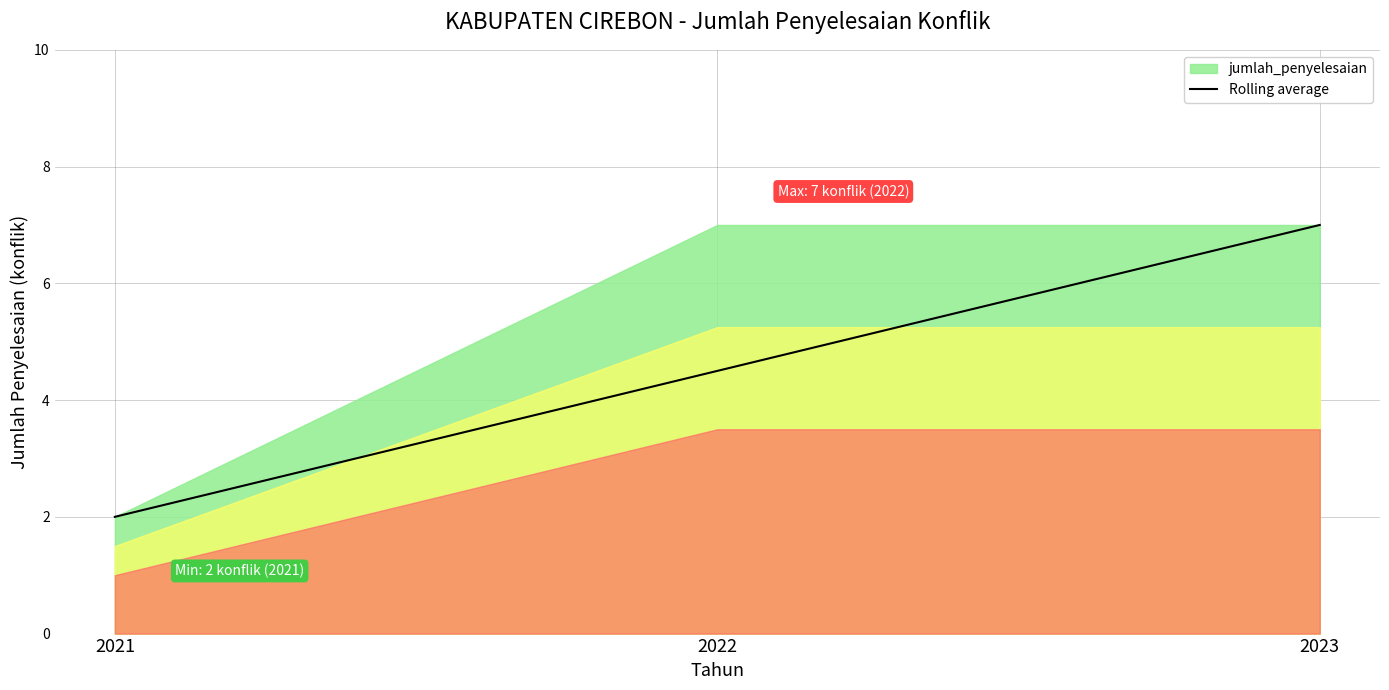

How many distinct data groups are displayed?

1